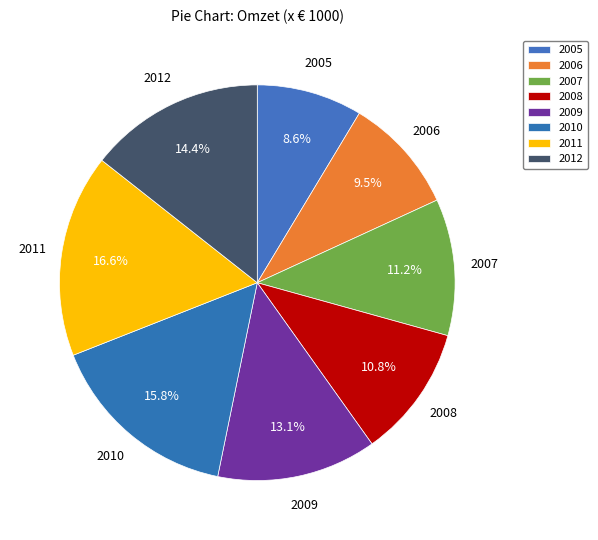

What percentage is the 2008 slice, to the nearest percent?

11%